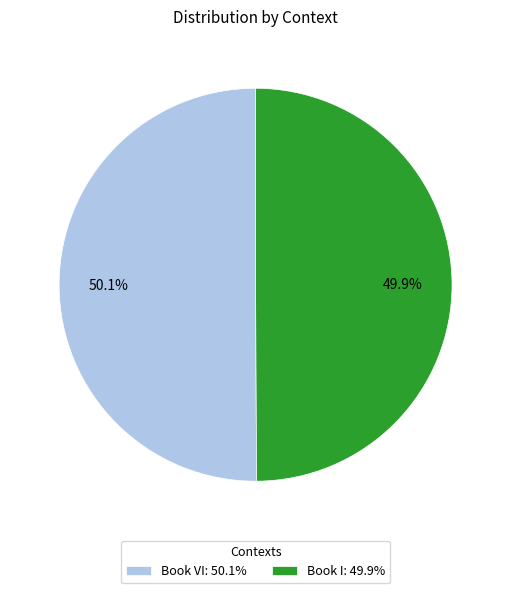

To the nearest percent, what portion does Book VI represent?

50%